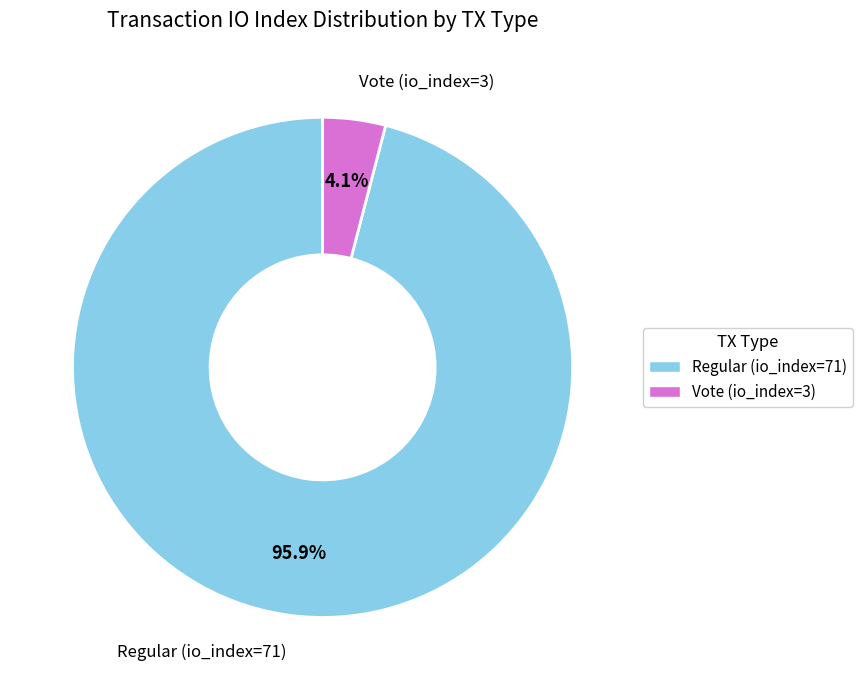

Does Regular (io_index=71) account for over 50% of the chart?

Yes